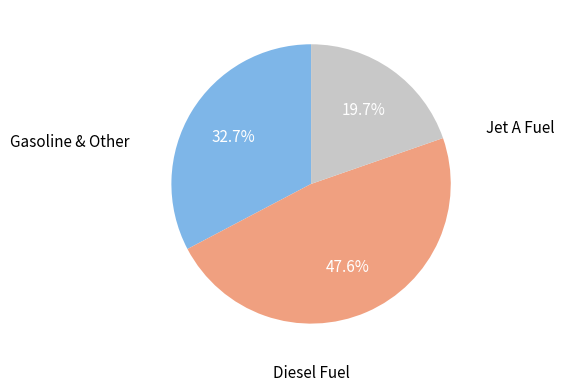

How many slices are in this pie chart?

3